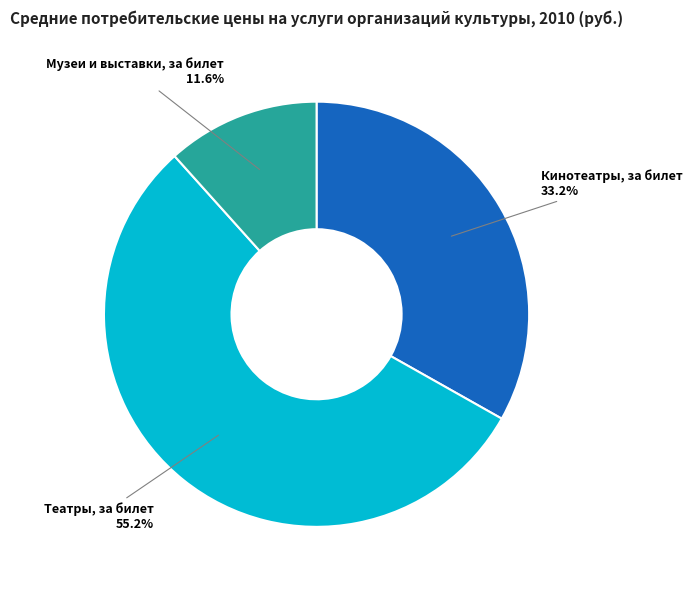

To the nearest percent, what is the combined percentage of Кинотеатры, за билет and Музеи и выставки, за билет?

45%